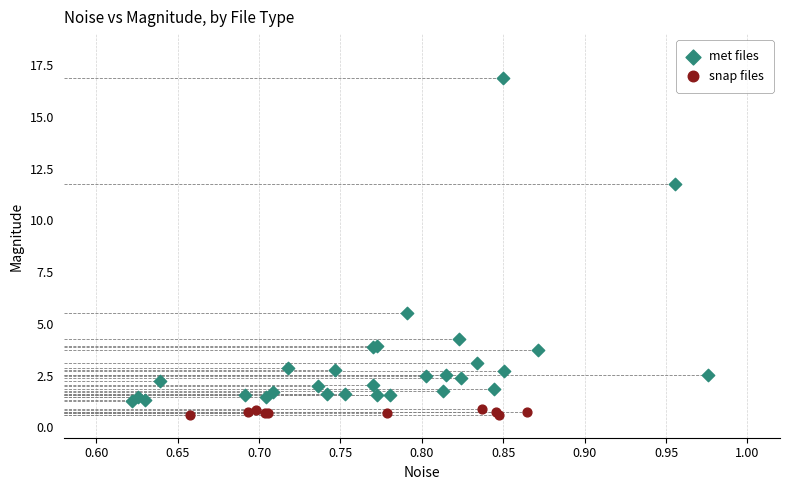

Which series has the largest Y range (max minus min)?

met files